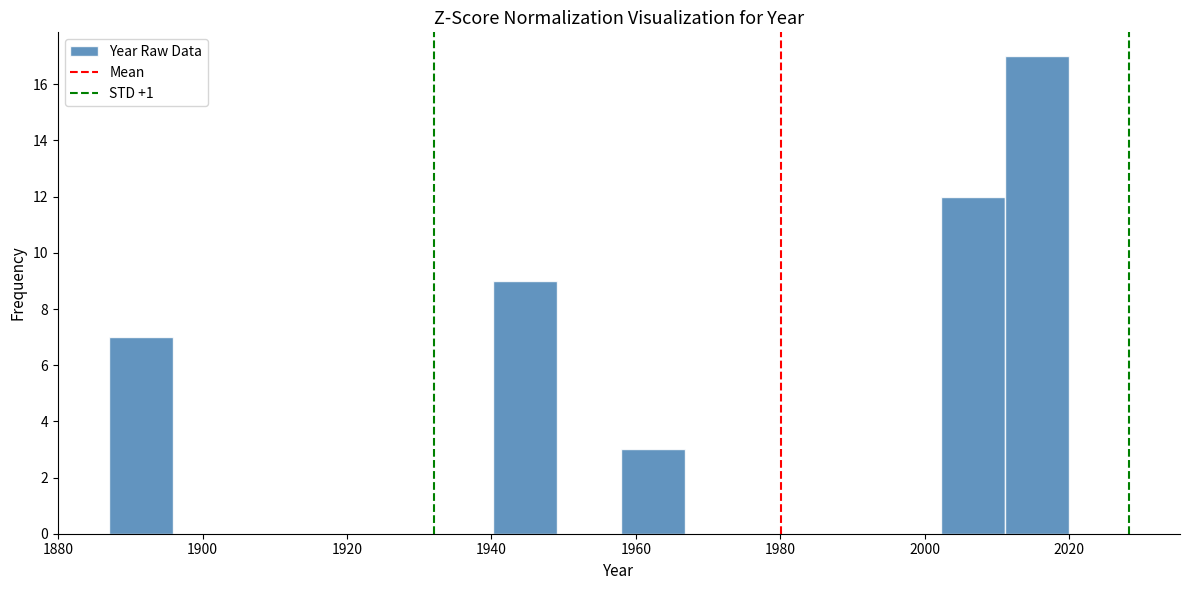

How tall is the bar that spans 2012 to 2020 on the x-axis? Neither the bar edges nor the heights are printed on the chart, so give them approximately, as read against the axes.

17